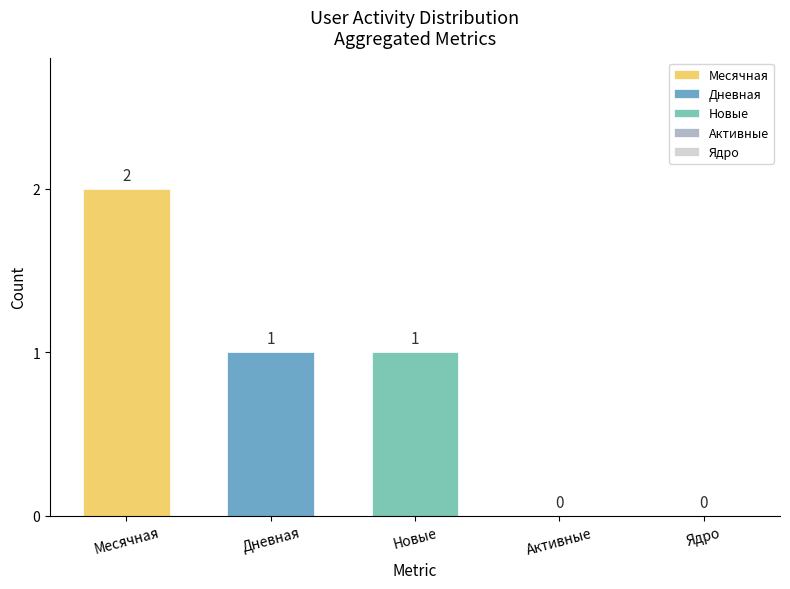

Which series has the largest range (max minus min)?

Месячная